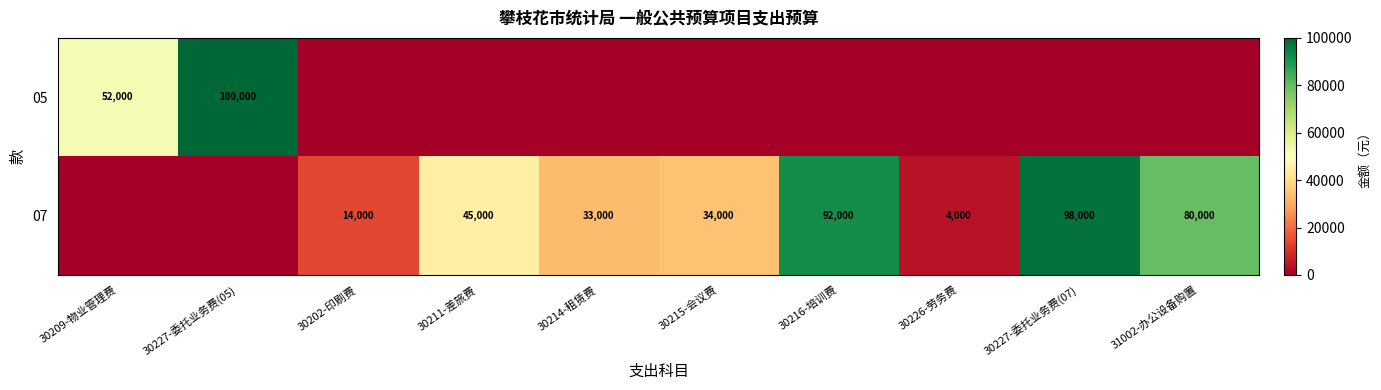

Is it true that 07 equals 107844 at 31002-办公设备购置?

False